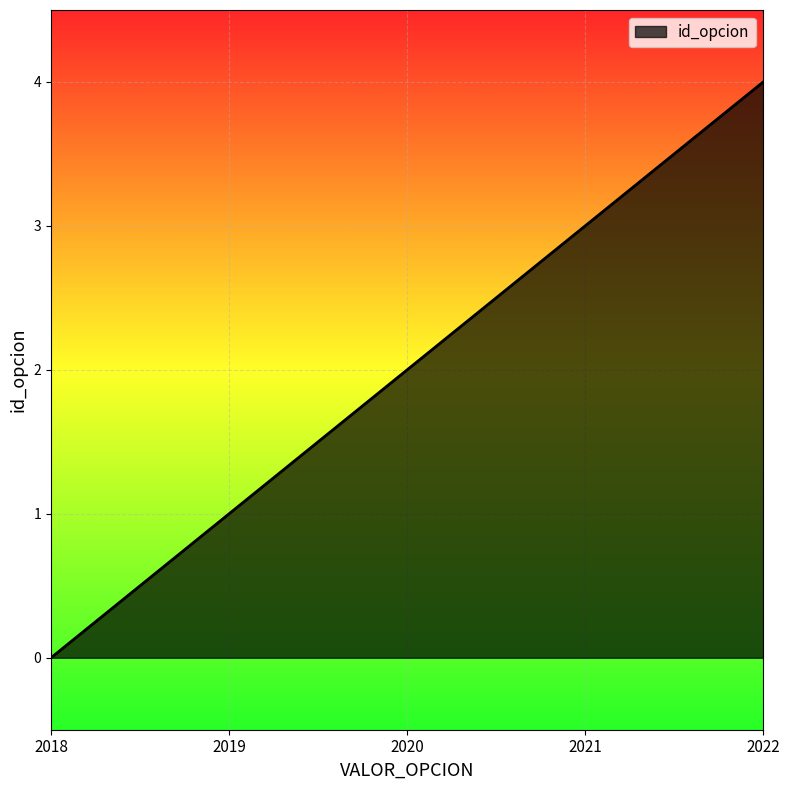

Reading left to right, extract all data points from this chart.

0	1	2	3	4